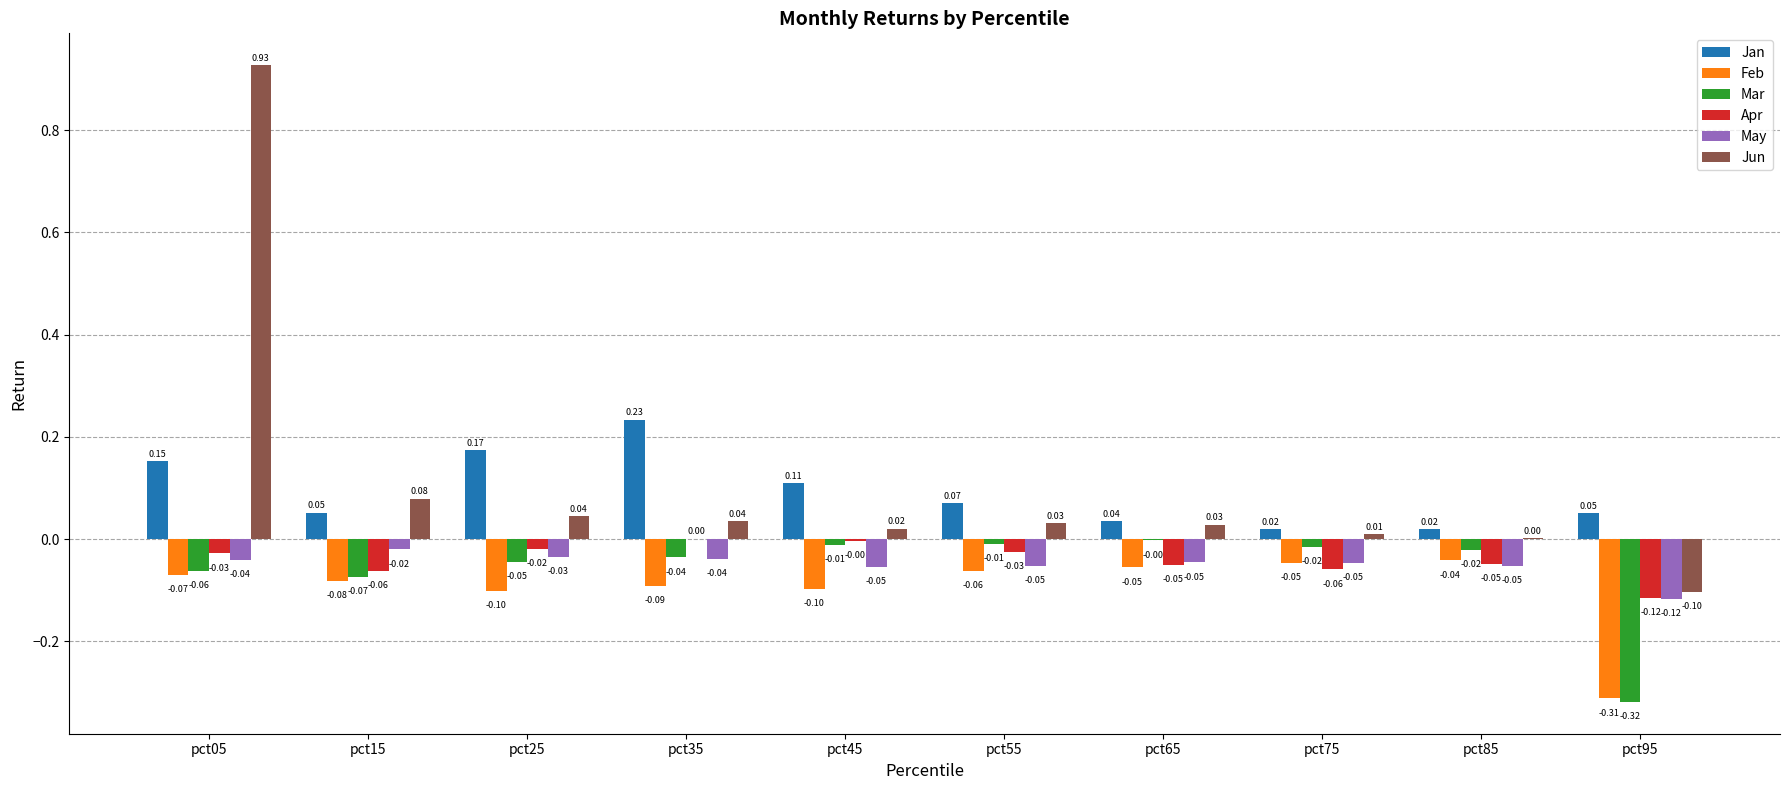

What is the sum of all May values?

-0.5